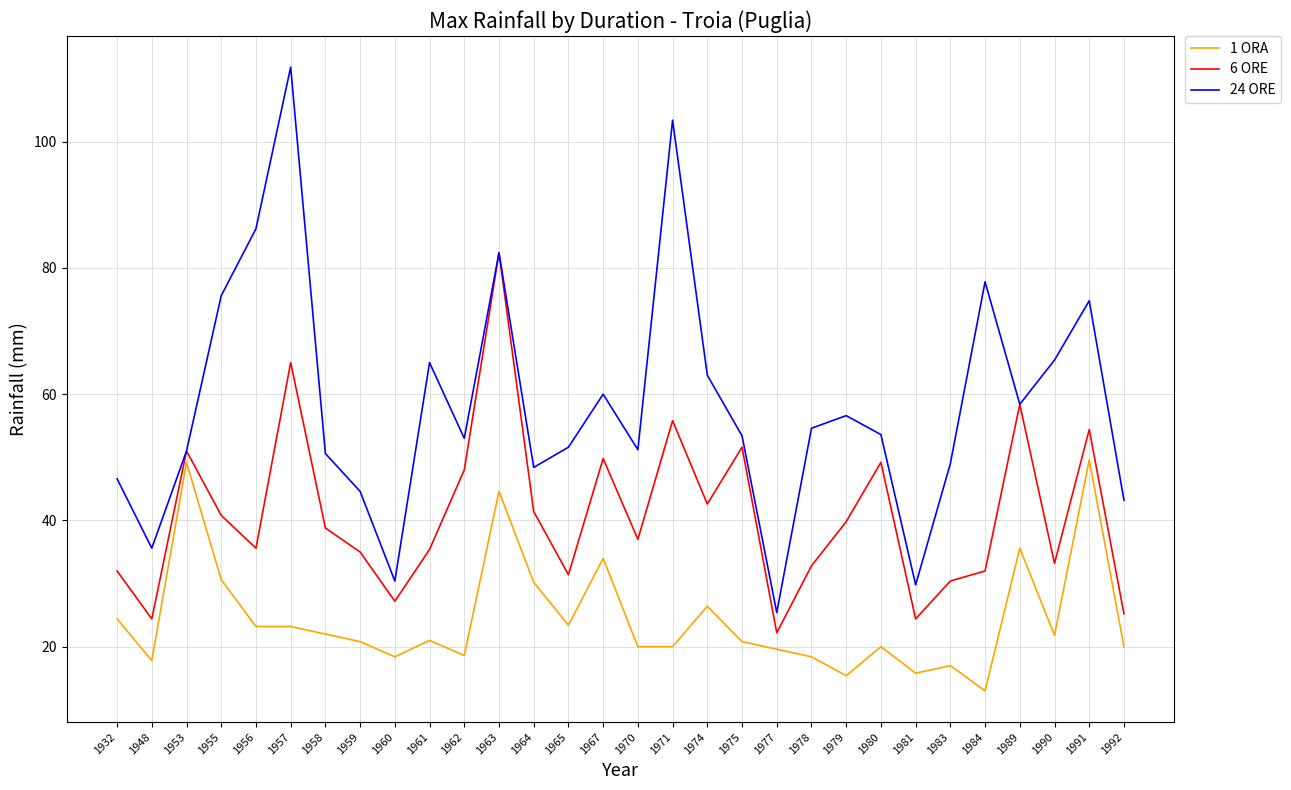

At how many categories does at least one series exceed 46?

24